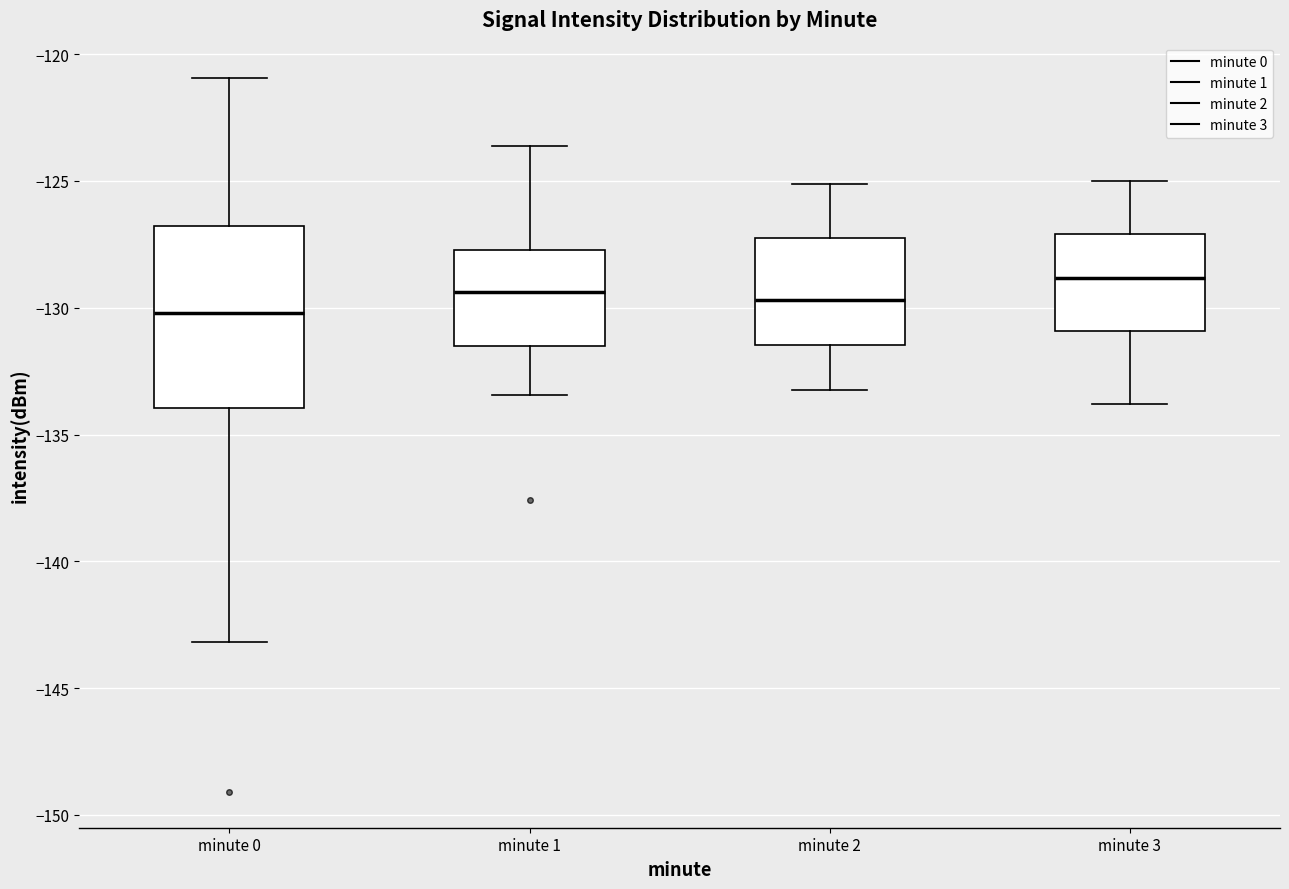

Which box is the tallest, from its lower edge to its upper edge?

minute 0